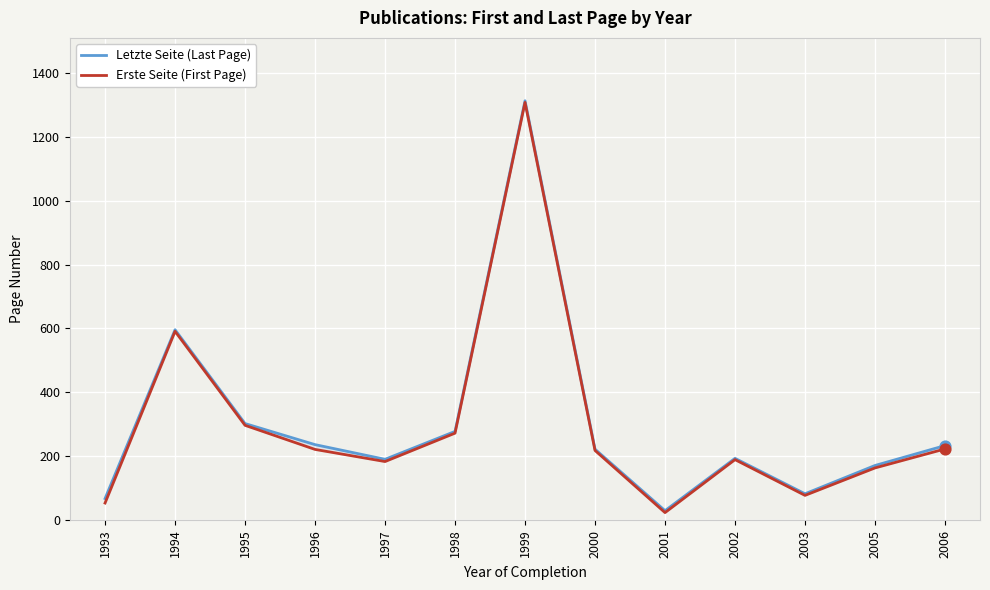

Which series has the largest total across all categories?

Letzte Seite (Last Page)